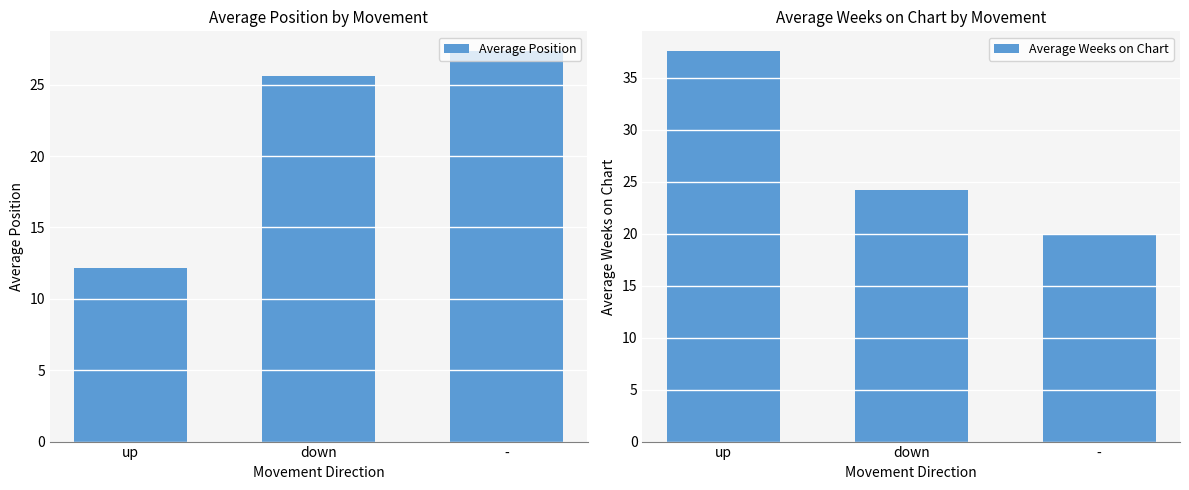

What are all the series names shown in the legend?

Average Position, Average Weeks on Chart